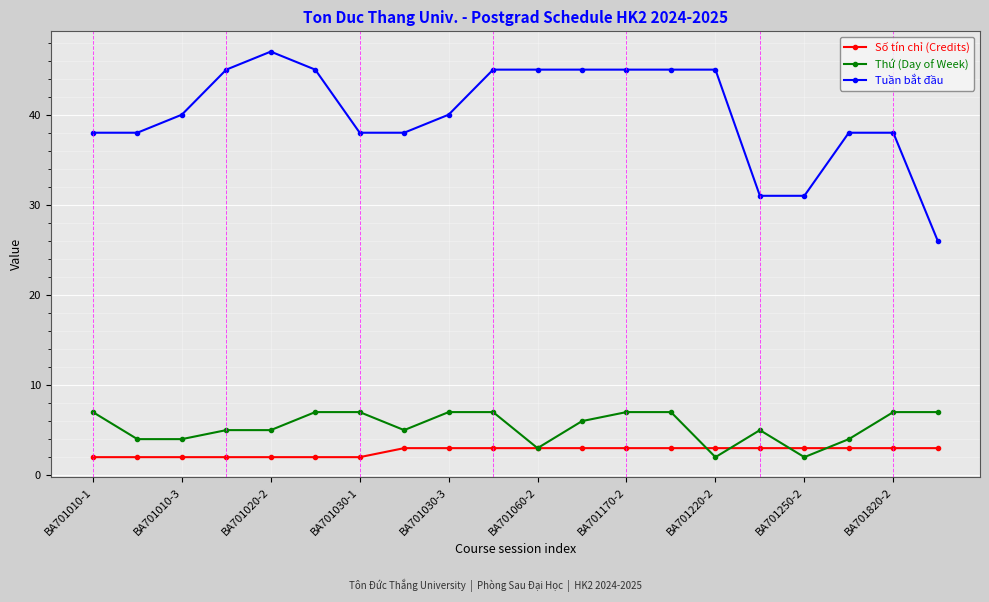

What is the minimum value for Số tín chỉ (Credits)?

2